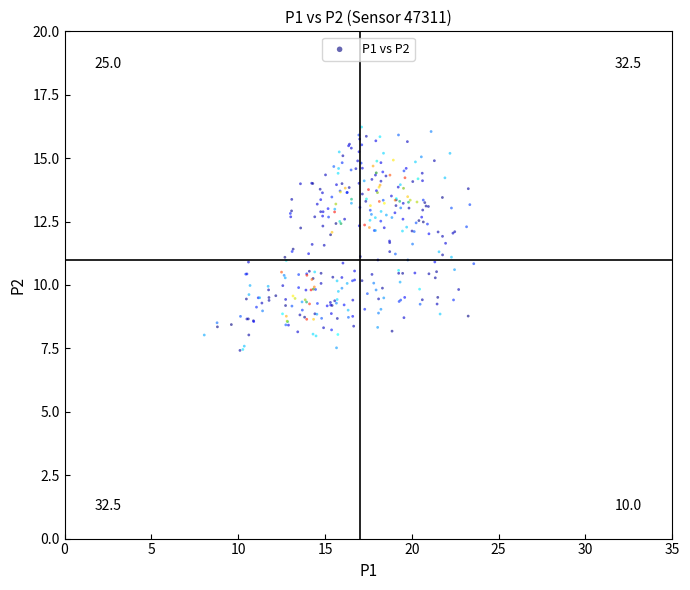

What is the range of Y values (max minus min)?

8.8